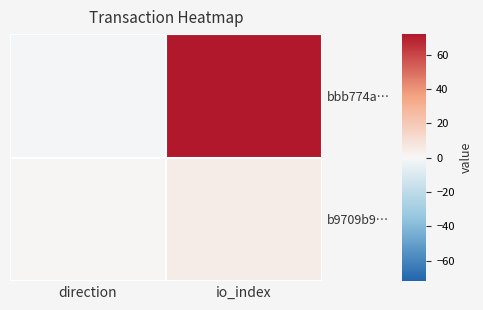

What is the difference between the bbb774a… values at io_index and direction?

73